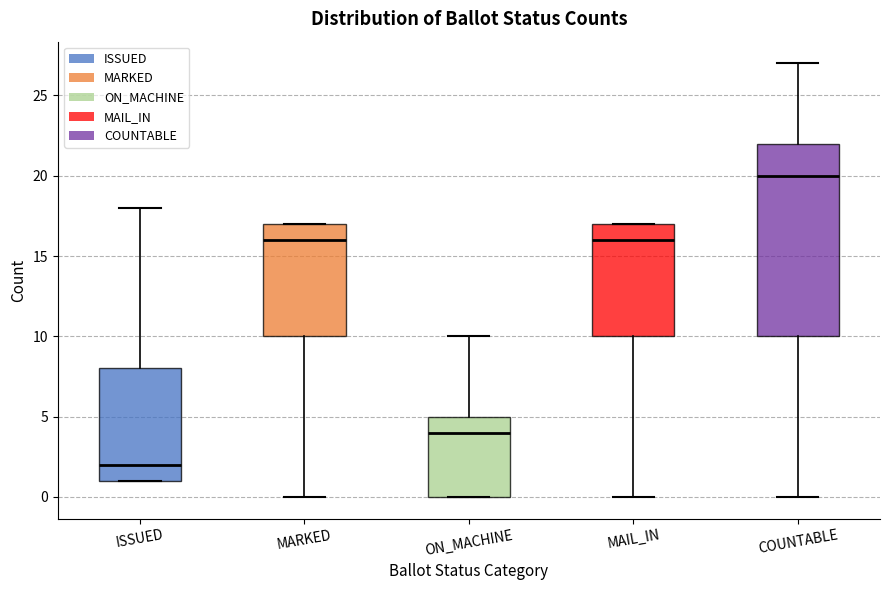

Reading left to right, transcribe this box plot: for each box, give where its median line is, the range the box spans, and where its two whiskers end, as read against the y-axis. The values are not printed on the chart, so give them approximately, as read against the axis.

ISSUED: median 2, box 1 to 8, whiskers 1 to 18
MARKED: median 16, box 10 to 17, whiskers 0 to 17
ON_MACHINE: median 4, box 0 to 5, whiskers 0 to 10
MAIL_IN: median 16, box 10 to 17, whiskers 0 to 17
COUNTABLE: median 20, box 10 to 22, whiskers 0 to 27